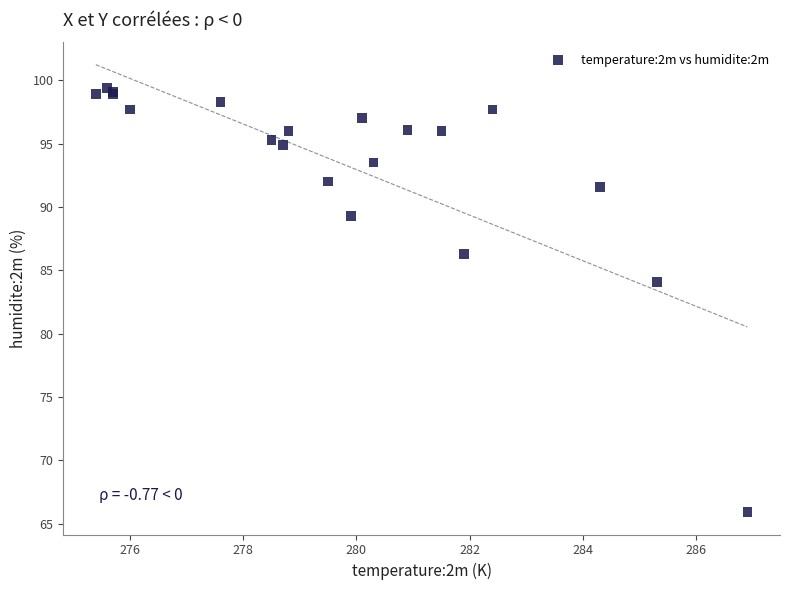

What Y value in the scatter plot is closest to 82?

84.1